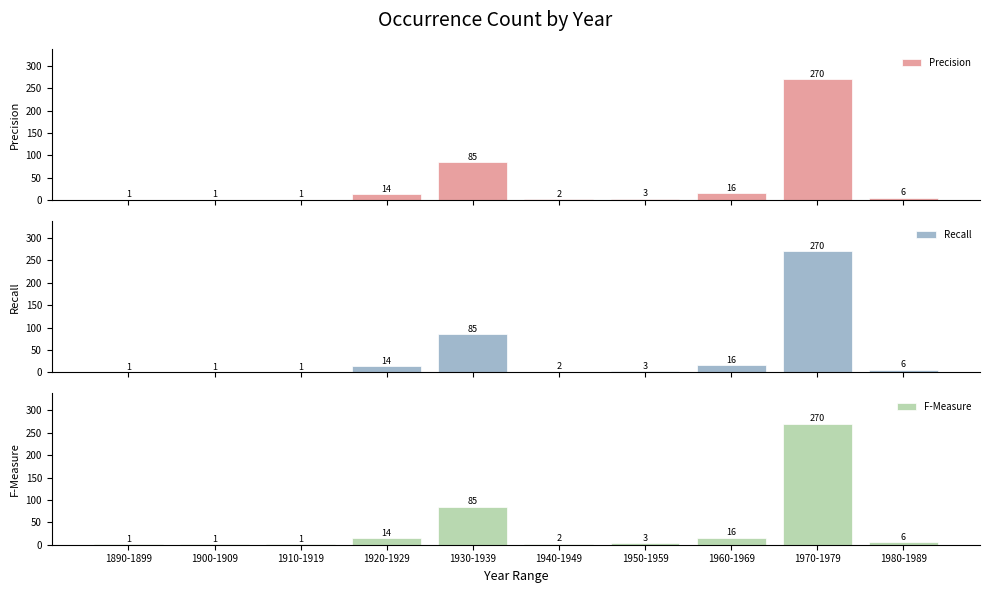

Rank the series by their maximum value, from lowest to highest.

Precision, Recall, F-Measure